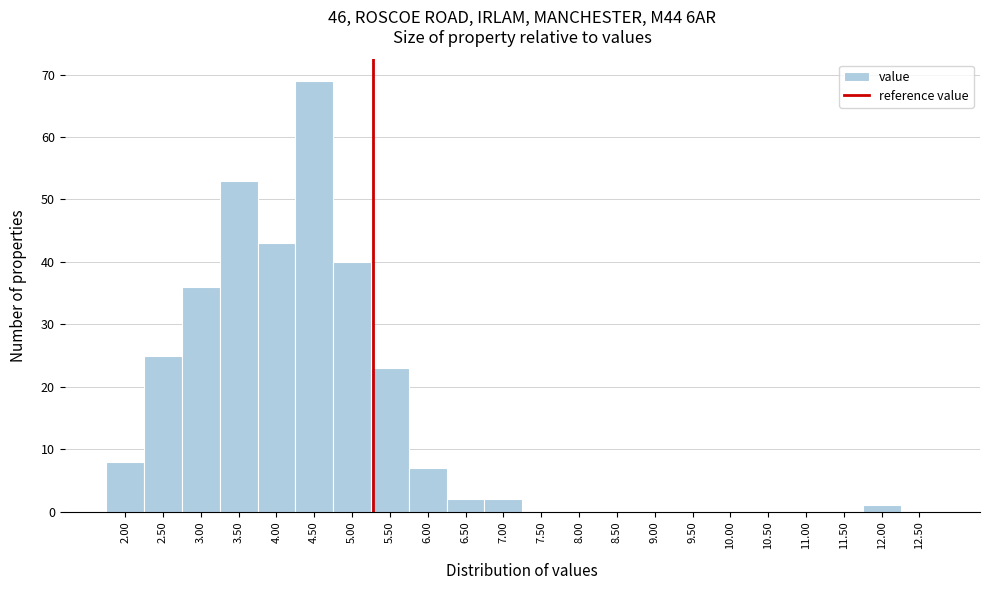

Reading left to right, list all the values displayed in this chart.

2.00=8	2.50=25	3.00=36	3.50=53	4.00=43	4.50=69	5.00=40	5.50=23	6.00=7	6.50=2	7.00=2	7.50=0	8.00=0	8.50=0	9.00=0	9.50=0	10.00=0	10.50=0	11.00=0	11.50=0	12.00=1	12.50=0